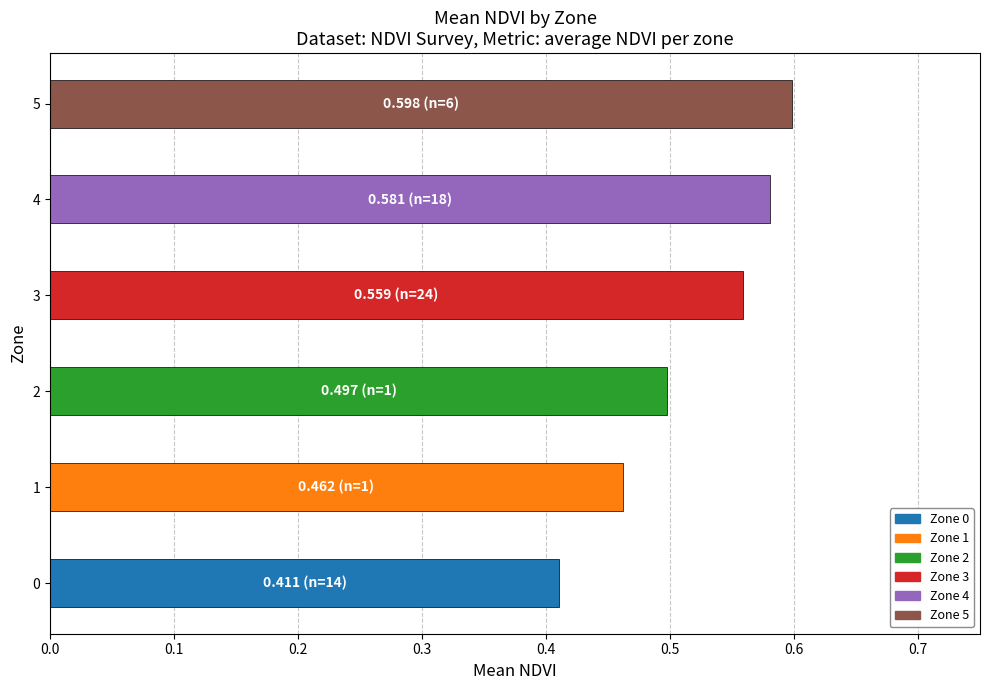

True or false: the data shows 0.6 at 4.

True